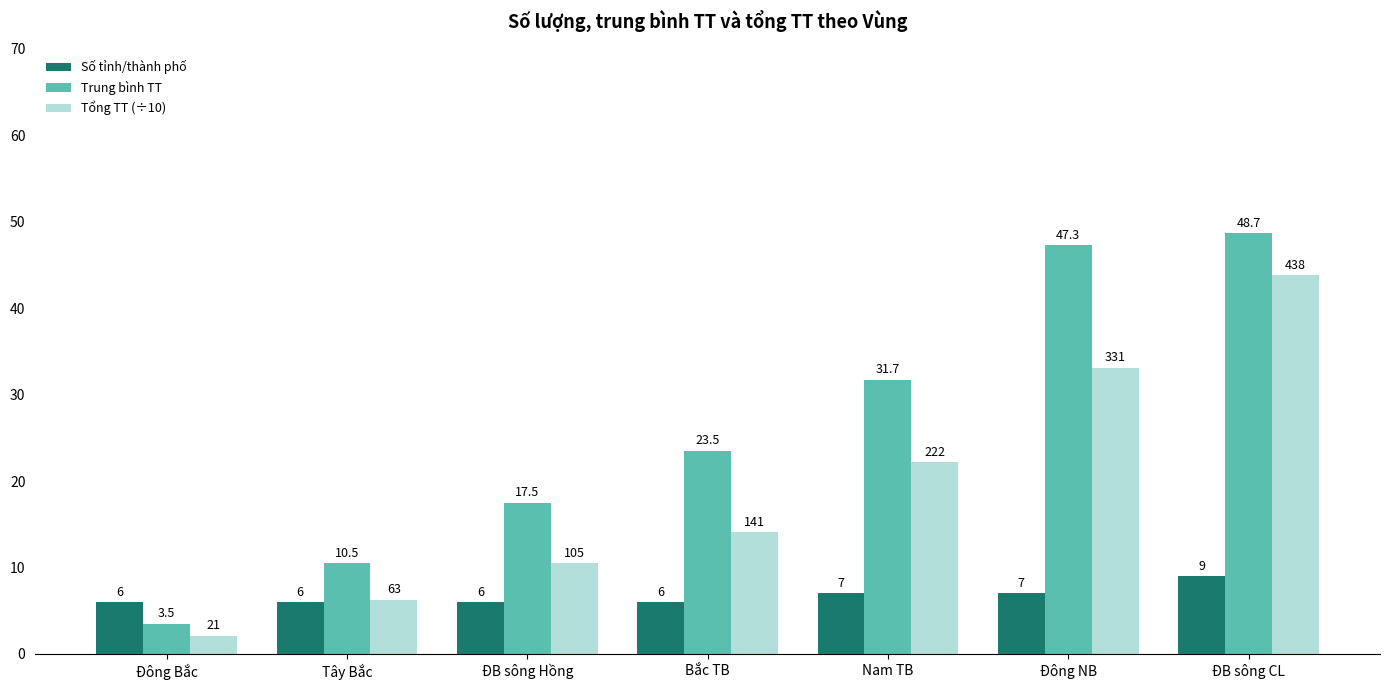

Reading left to right, list all the values displayed in this chart.

Số tỉnh/thành phố: Đông Bắc=6.0	Tây Bắc=6.0	ĐB sông Hồng=6.0	Bắc TB=6.0	Nam TB=7.0	Đông NB=7.0	ĐB sông CL=9.0
Trung bình TT: Đông Bắc=3.5	Tây Bắc=10.5	ĐB sông Hồng=17.5	Bắc TB=23.5	Nam TB=31.7	Đông NB=47.3	ĐB sông CL=48.7
Tổng TT (÷10): Đông Bắc=2.1	Tây Bắc=6.3	ĐB sông Hồng=10.5	Bắc TB=14.1	Nam TB=22.2	Đông NB=33.1	ĐB sông CL=43.8